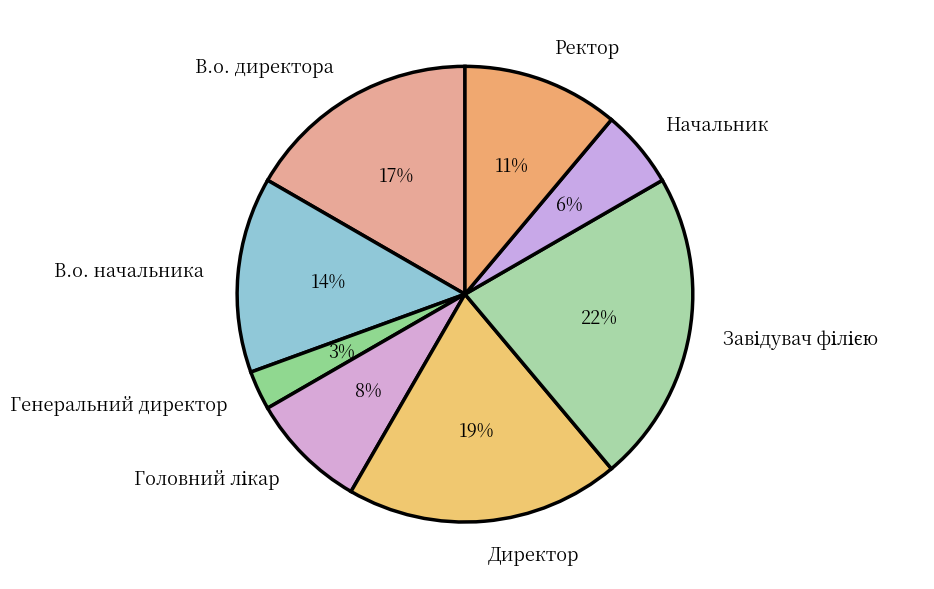

What is the smallest slice in the pie chart?

Генеральний директор